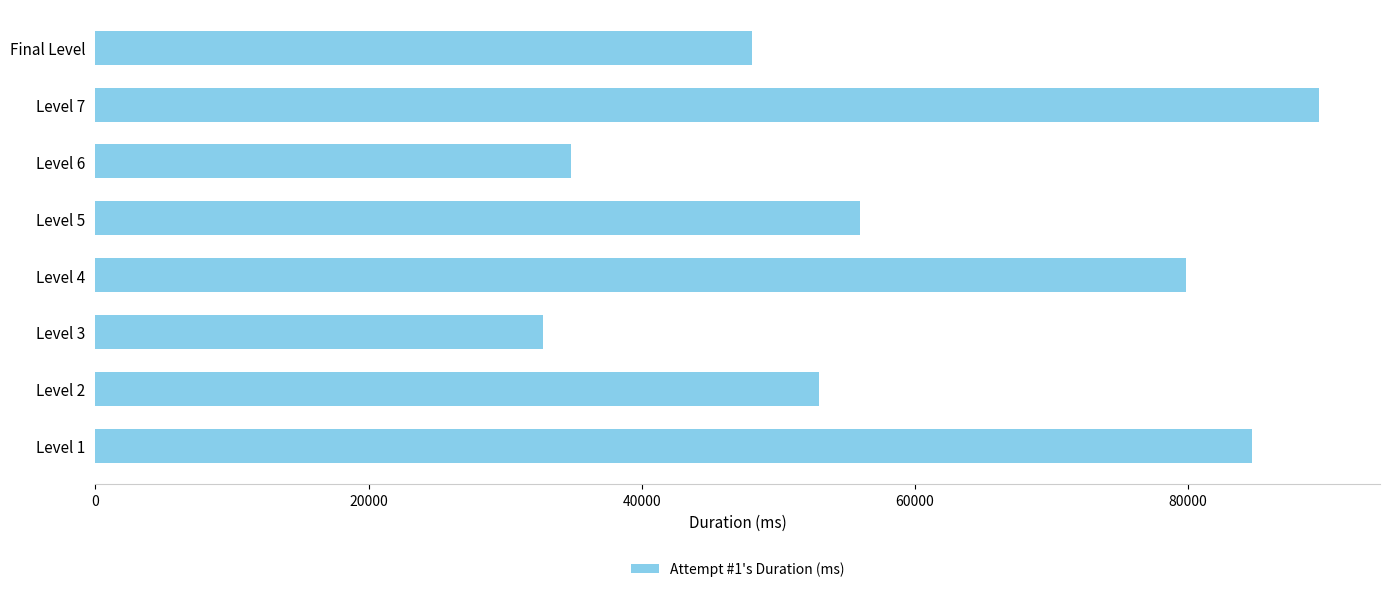

List the labels in order of value, smallest first.

Level 3, Level 6, Final Level, Level 2, Level 5, Level 4, Level 1, Level 7